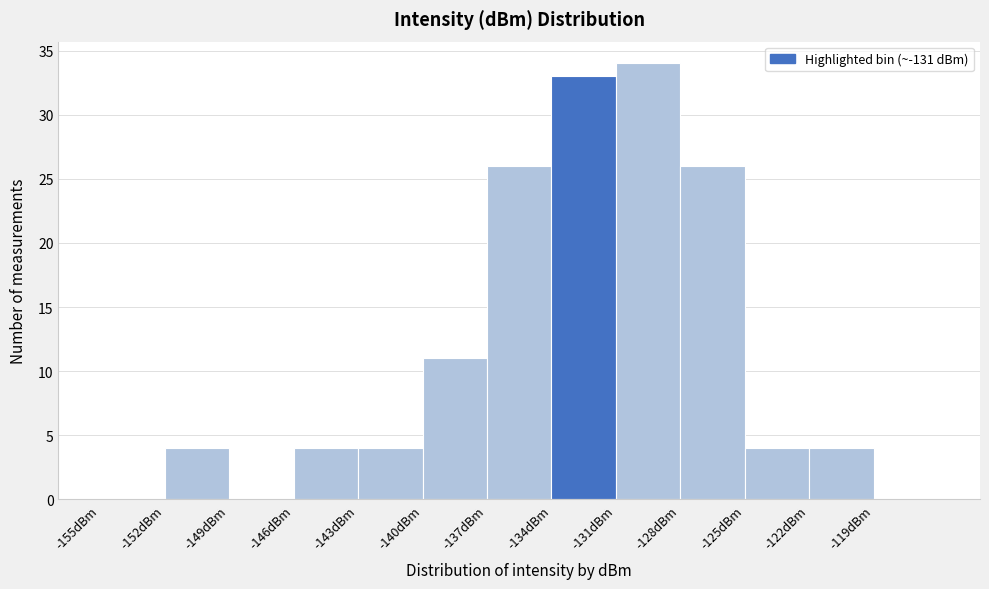

Reading left to right, list every bar in this chart as the range it spans on the x-axis followed by its height. The values are not printed on the chart, so give them approximately, as read against the axis.

-155 to -152: 0
-152 to -149: 4
-149 to -146: 0
-146 to -143: 4
-143 to -140: 4
-140 to -137: 11
-137 to -134: 26
-134 to -131: 33
-131 to -128: 34
-128 to -125: 26
-125 to -122: 4
-122 to -119: 4
-119 to -116: 0